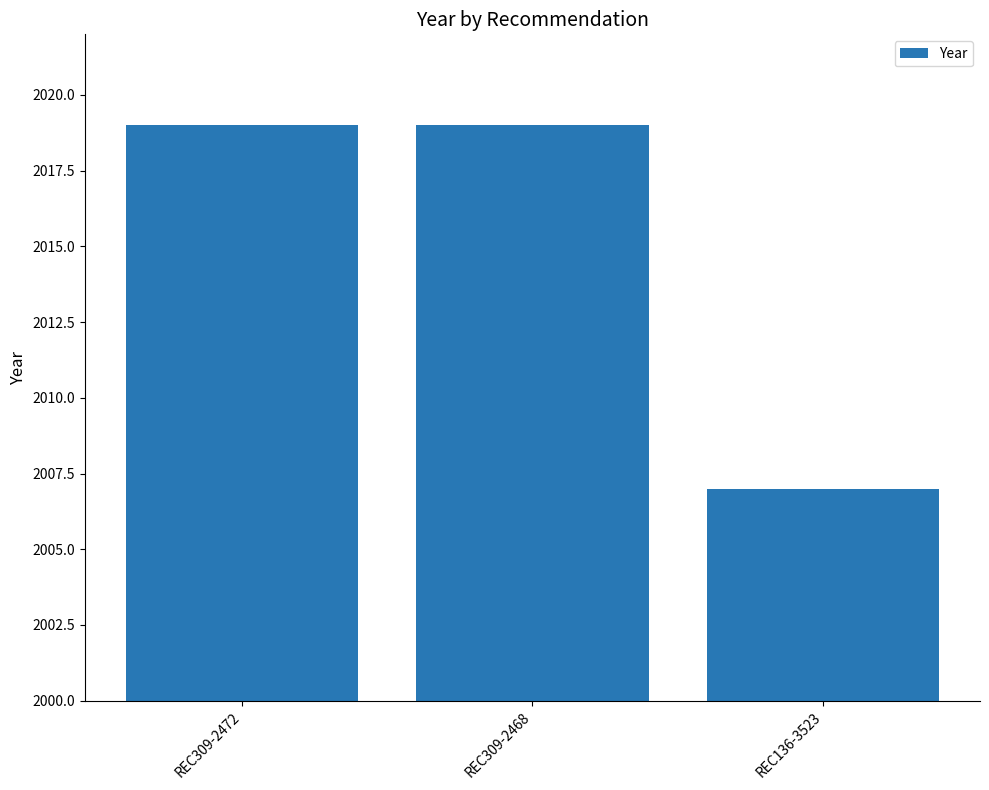

What is the difference between the second highest and minimum values?

12